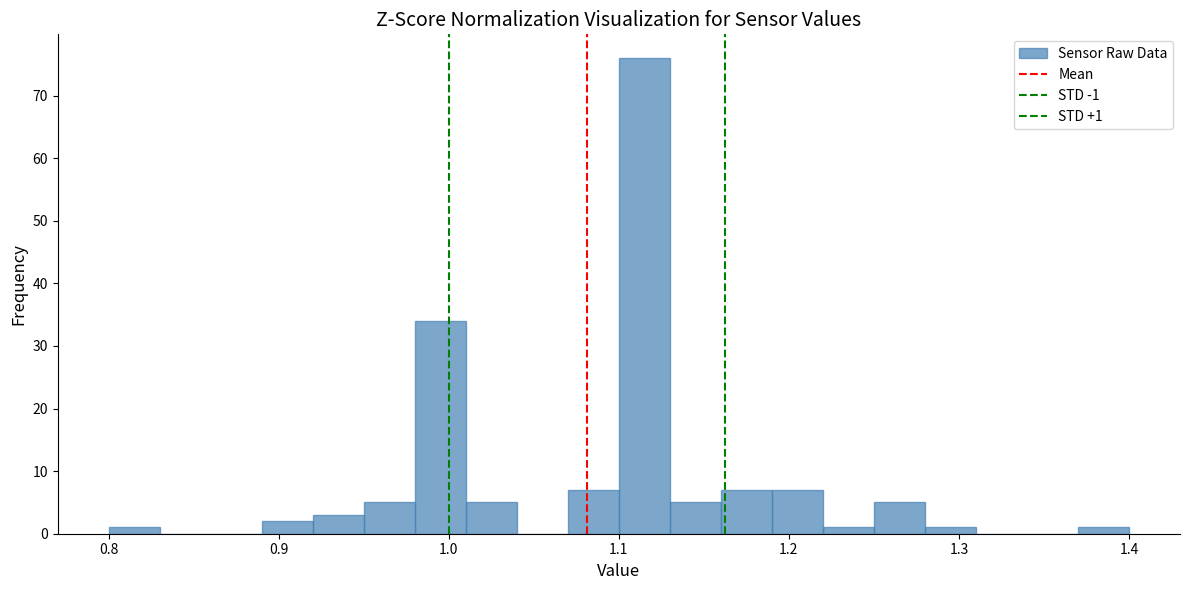

Around what value on the x-axis is the tallest bar? Give the approximate position of its centre, as read against the axis.

1.12